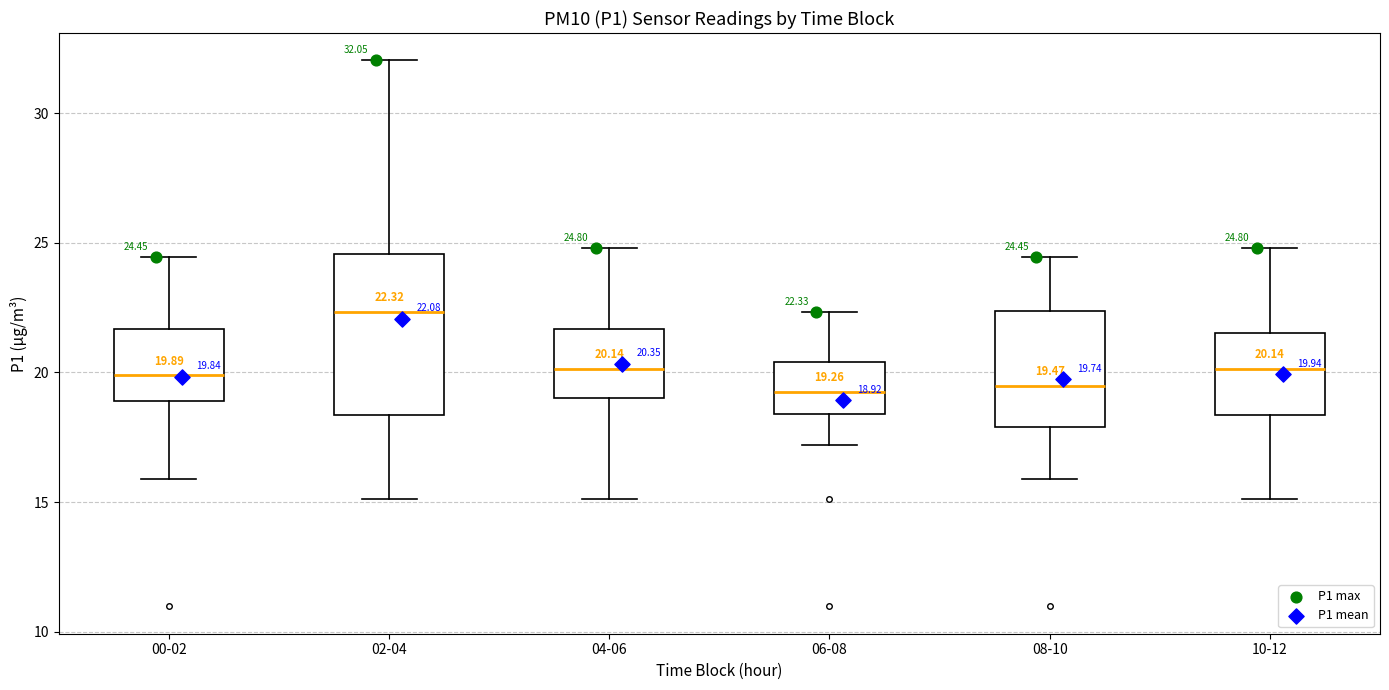

Which box is the tallest, from its lower edge to its upper edge?

02-04